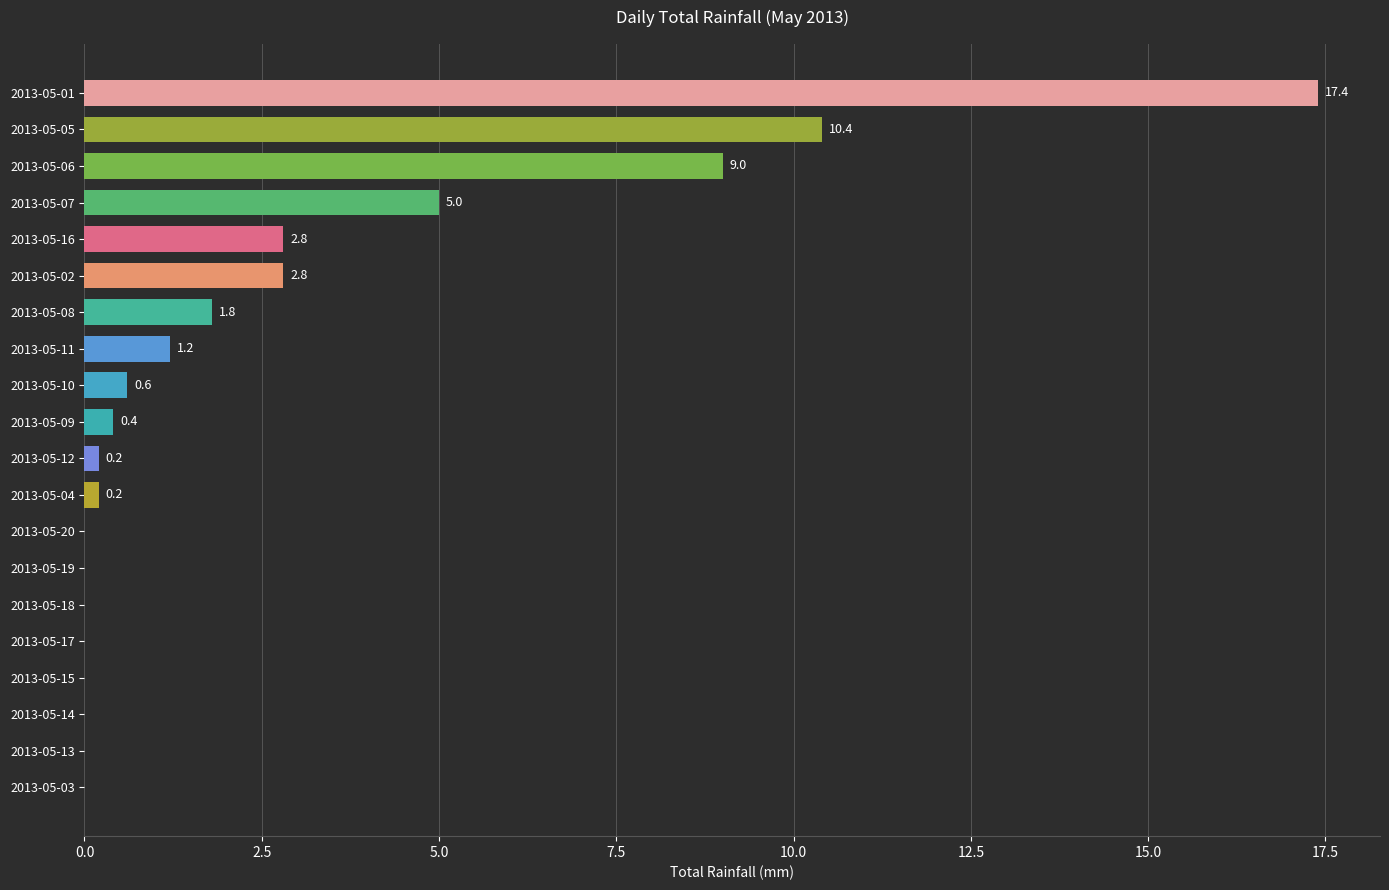

At which label is the value closest to 8?

2013-05-06